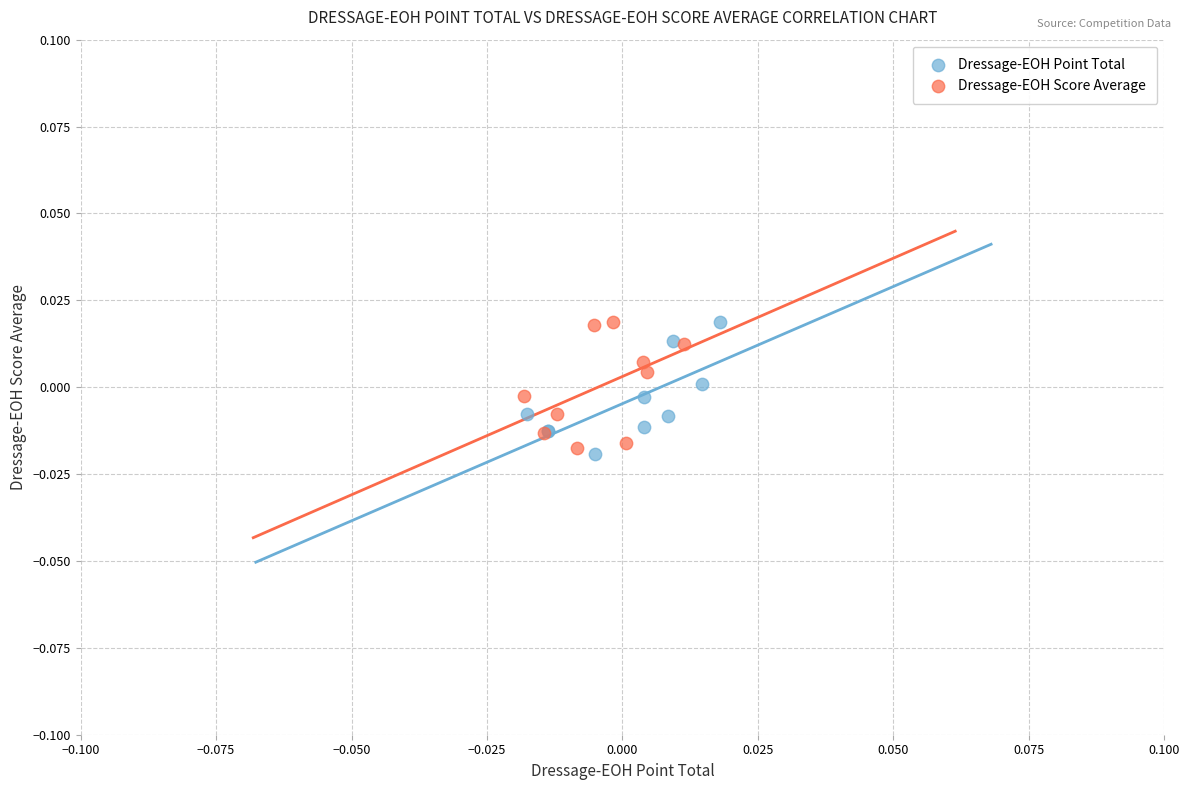

What are all the series names shown in the legend?

Dressage-EOH Point Total, Dressage-EOH Score Average